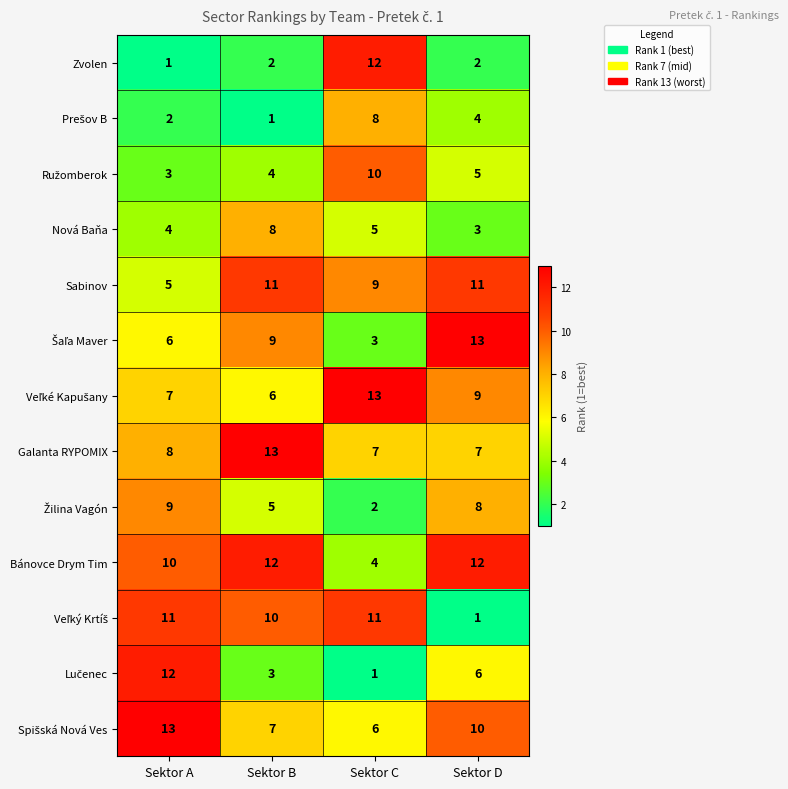

What is the difference between the Sabinov values at Sektor C and Sektor A?

4